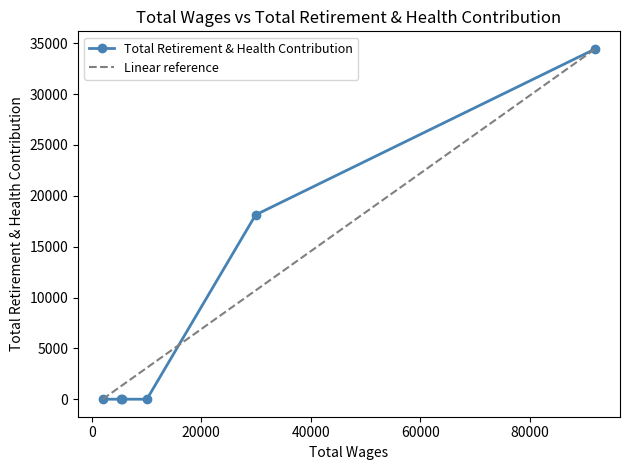

Rank the categories by value from lowest to highest.

10072, 5582, 5317, 1998, 29926, 91943